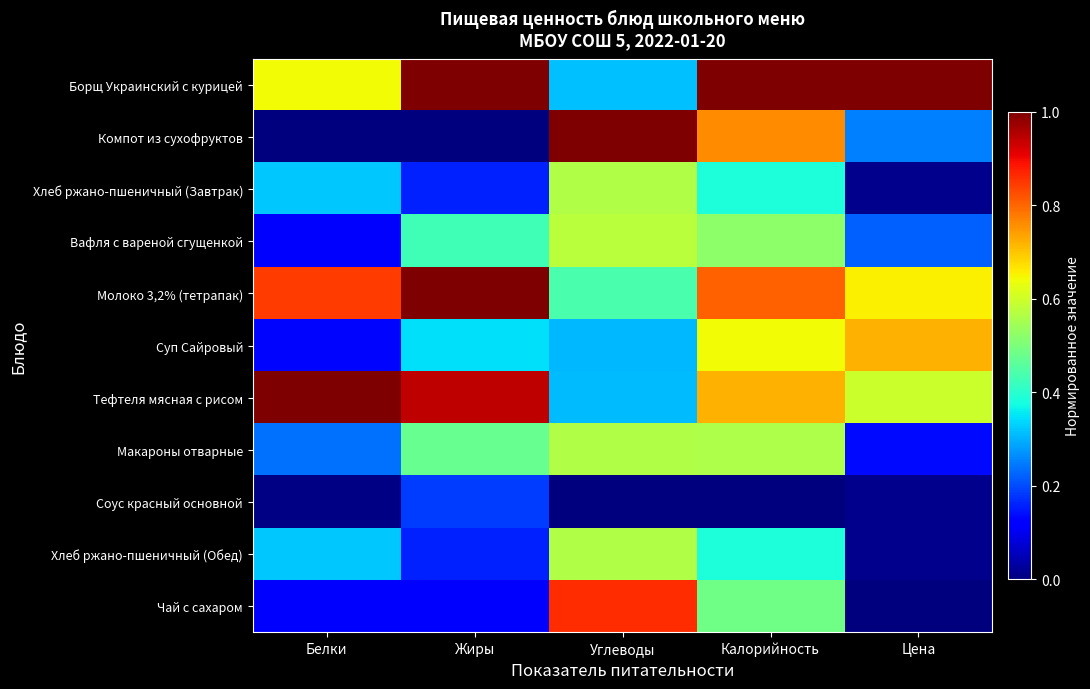

Reading left to right, extract all data points from this chart.

Борщ Украинский с курицей: Белки=0.6	Жиры=1.0	Углеводы=0.3	Калорийность=1.0	Цена=1.0
Компот из сухофруктов: Белки=0.0	Жиры=0.0	Углеводы=1.0	Калорийность=0.8	Цена=0.3
Хлеб ржано-пшеничный (Завтрак): Белки=0.3	Жиры=0.2	Углеводы=0.6	Калорийность=0.4	Цена=0.0
Вафля с вареной сгущенкой: Белки=0.1	Жиры=0.4	Углеводы=0.6	Калорийность=0.5	Цена=0.2
Молоко 3,2% (тетрапак): Белки=0.8	Жиры=1.0	Углеводы=0.4	Калорийность=0.8	Цена=0.7
Суп Сайровый: Белки=0.1	Жиры=0.3	Углеводы=0.3	Калорийность=0.6	Цена=0.7
Тефтеля мясная с рисом: Белки=1.0	Жиры=0.9	Углеводы=0.3	Калорийность=0.7	Цена=0.6
Макароны отварные: Белки=0.2	Жиры=0.5	Углеводы=0.6	Калорийность=0.6	Цена=0.1
Соус красный основной: Белки=0.0	Жиры=0.2	Углеводы=0.0	Калорийность=0.0	Цена=0.0
Хлеб ржано-пшеничный (Обед): Белки=0.3	Жиры=0.2	Углеводы=0.6	Калорийность=0.4	Цена=0.0
Чай с сахаром: Белки=0.1	Жиры=0.1	Углеводы=0.9	Калорийность=0.5	Цена=0.0